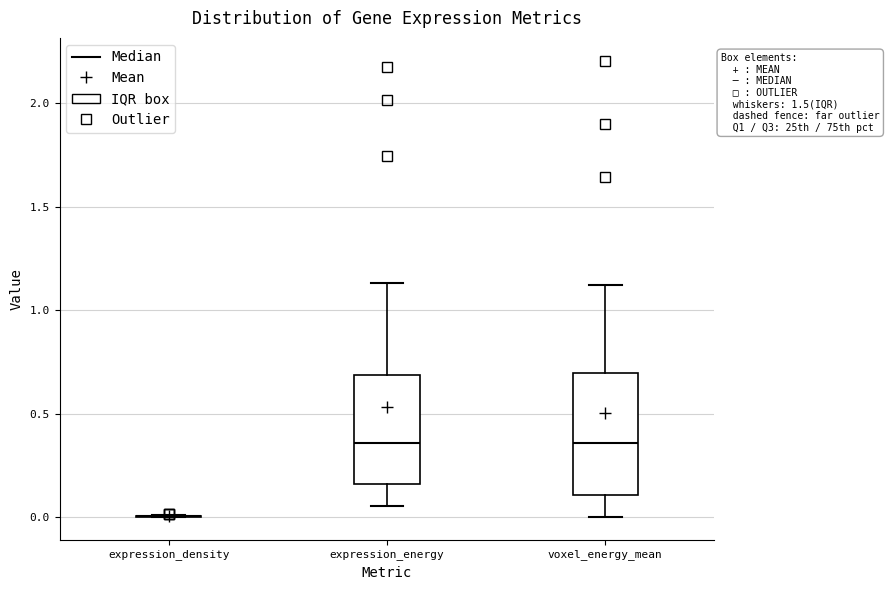

Reading left to right, read every box against the y-axis: the position of its median line, the range the box covers, and the ends of its whiskers. The values are not printed on the chart, so give them approximately, as read against the axis.

expression_density: box collapsed to a line at 0.00, whiskers 0.00 to 0.00
expression_energy: median 0.35, box 0.15 to 0.70, whiskers 0.05 to 1.15
voxel_energy_mean: median 0.35, box 0.10 to 0.70, whiskers 0.00 to 1.10